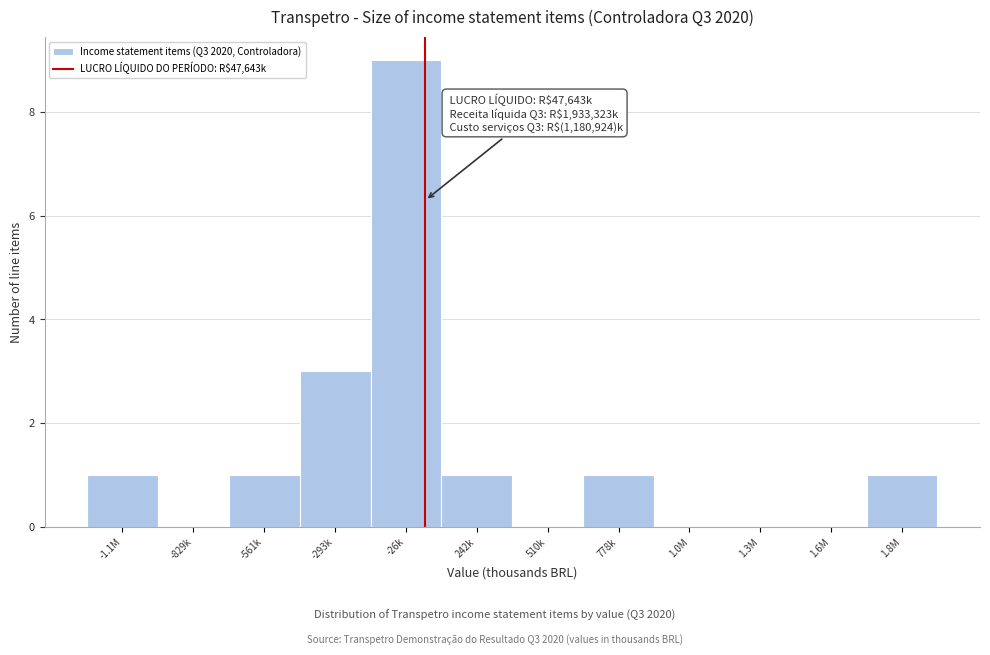

Reading right to left, what are all the values shown in this chart?

1.8M=1	1.6M=0	1.3M=0	1.0M=0	778k=1	510k=0	242k=1	-26k=9	-293k=3	-561k=1	-829k=0	-1.1M=1